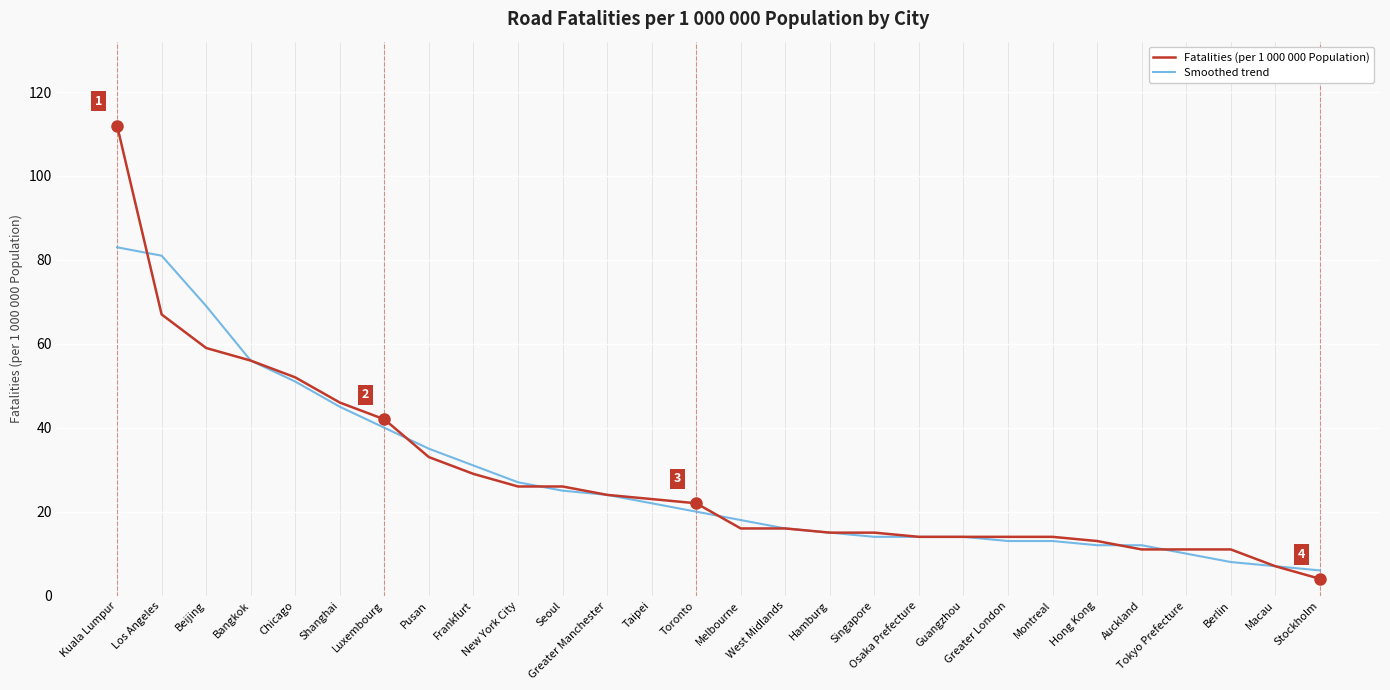

What is the sum of the Fatalities (per 1 000 000 Population) values at New York City and Osaka Prefecture?

40